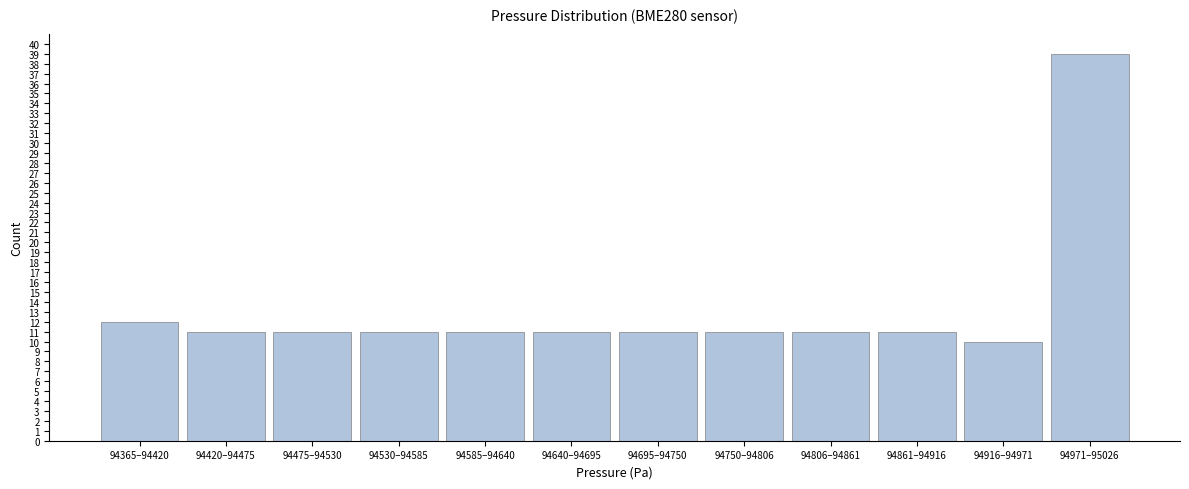

Reading left to right, what are all the values shown in this chart?

94365–94420=12	94420–94475=11	94475–94530=11	94530–94585=11	94585–94640=11	94640–94695=11	94695–94750=11	94750–94806=11	94806–94861=11	94861–94916=11	94916–94971=10	94971–95026=39